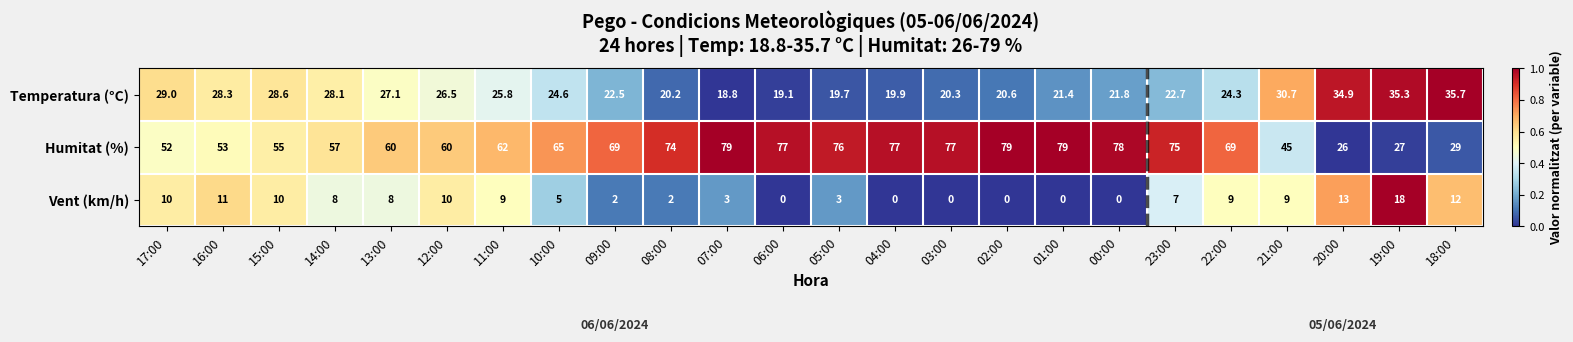

What is the total value across all series at 13:00?

95.1